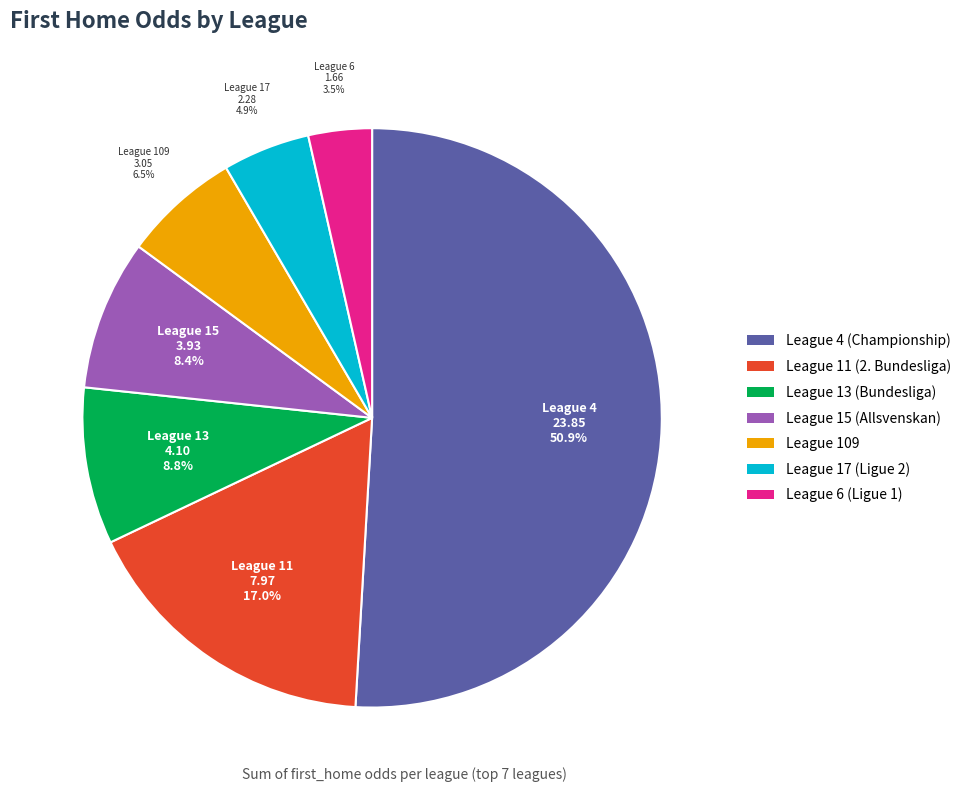

Is there any slice that represents more than half of the pie?

Yes